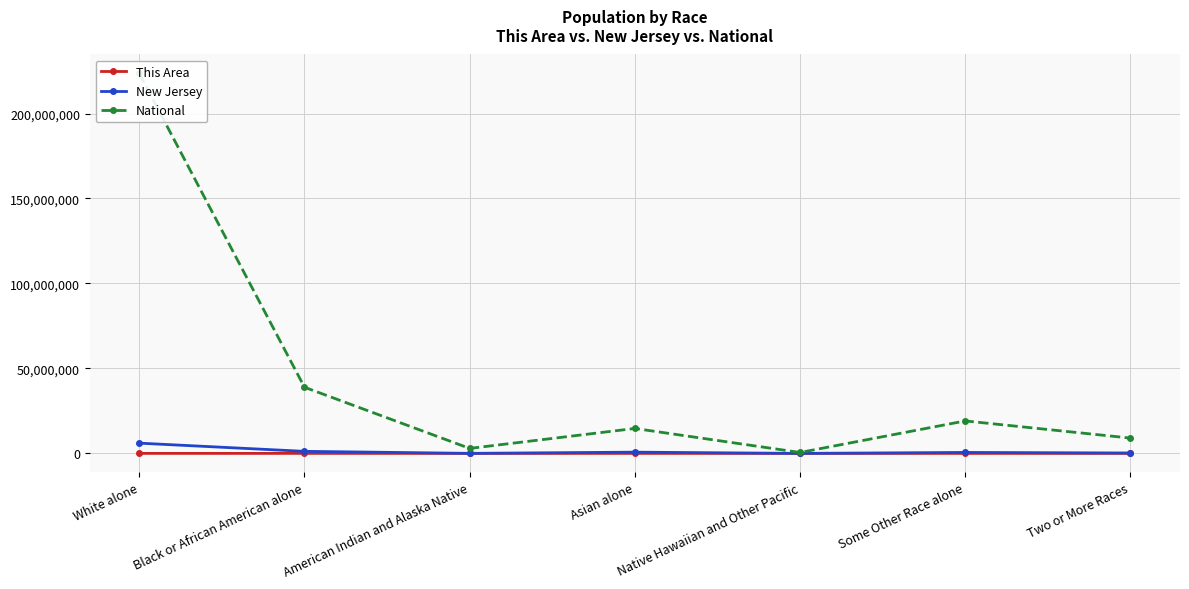

Which category has the highest value in the National series?

White alone